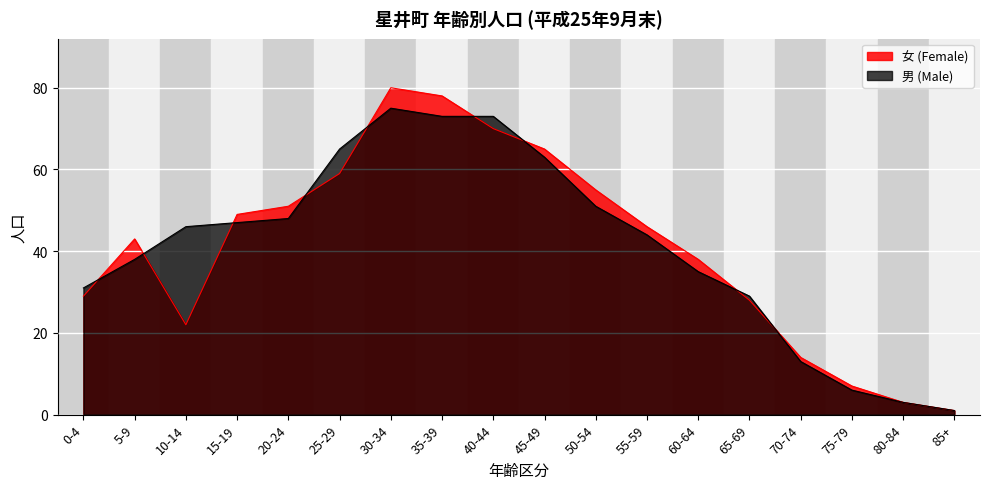

True or false: 女 (Female) has more than 2 interior local peaks.

False